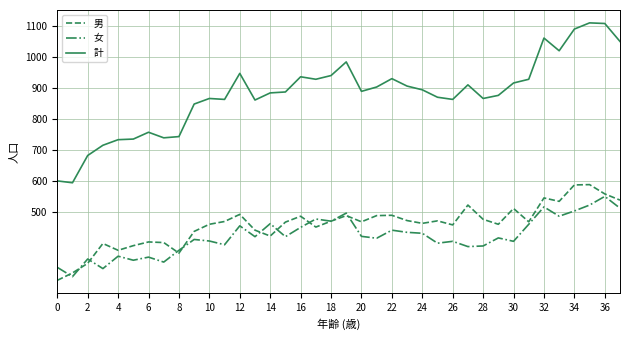

Which series has the largest total across all categories?

計